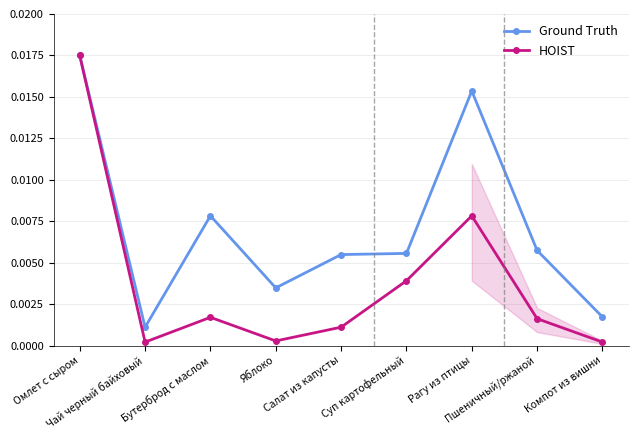

True or false: Ground Truth has more than 1 points higher than both neighbors.

True